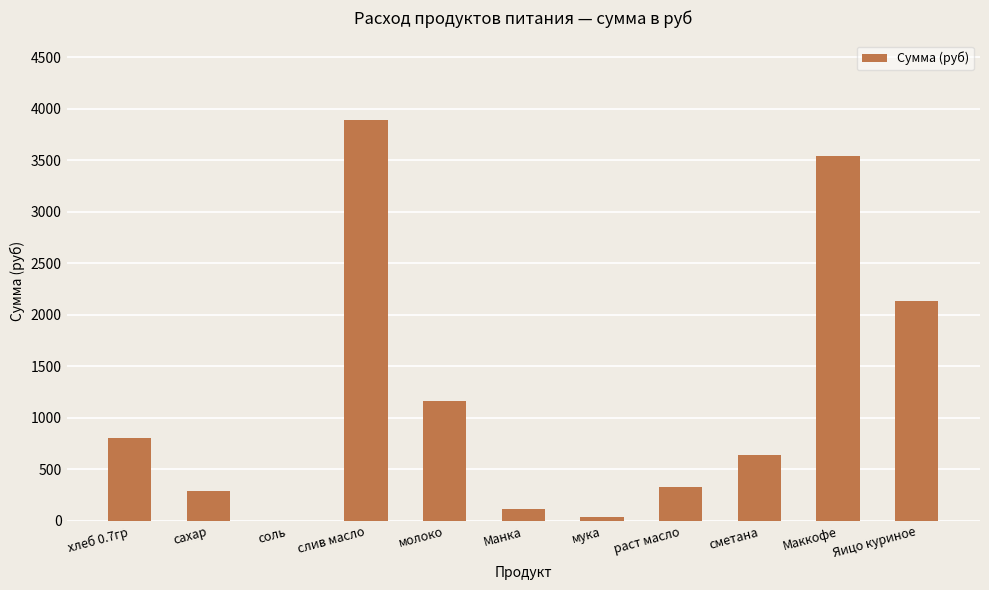

What is the change in value from соль to Маккофе?

+3535.8